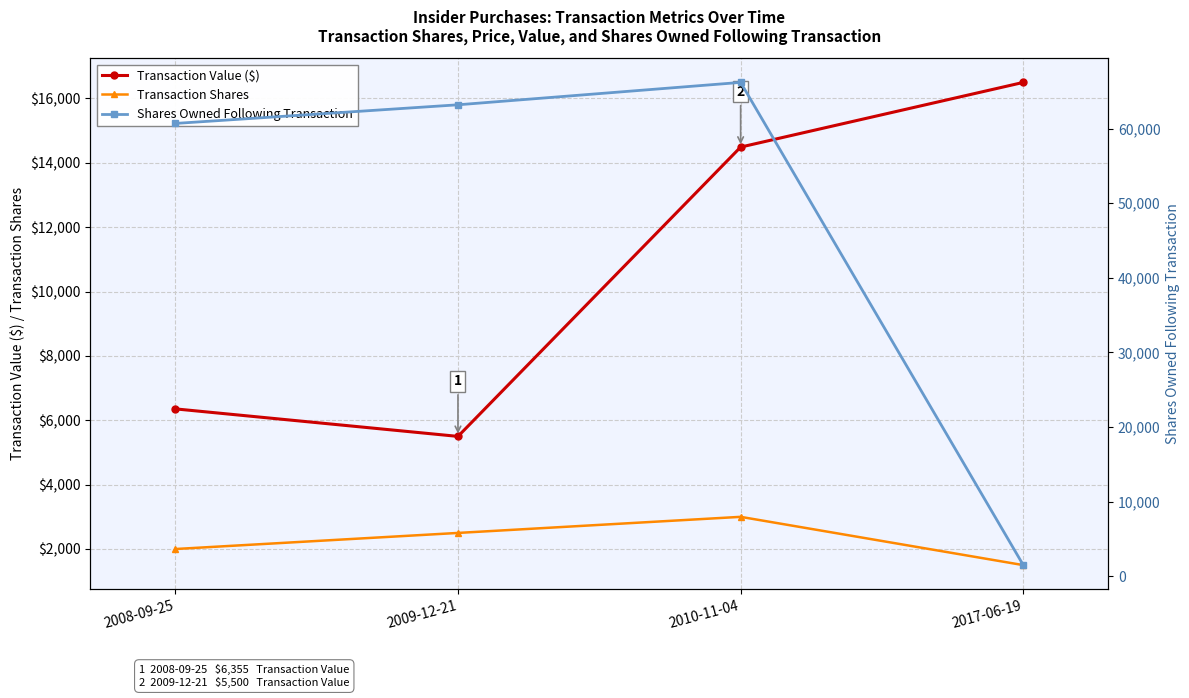

Reading left to right, transcribe all the data shown in this chart.

Transaction Value ($): 6355	5500	14490	16500
Transaction Shares: 2000	2500	3000	1500
Shares Owned Following Transaction: 60683	63183	66183	1500